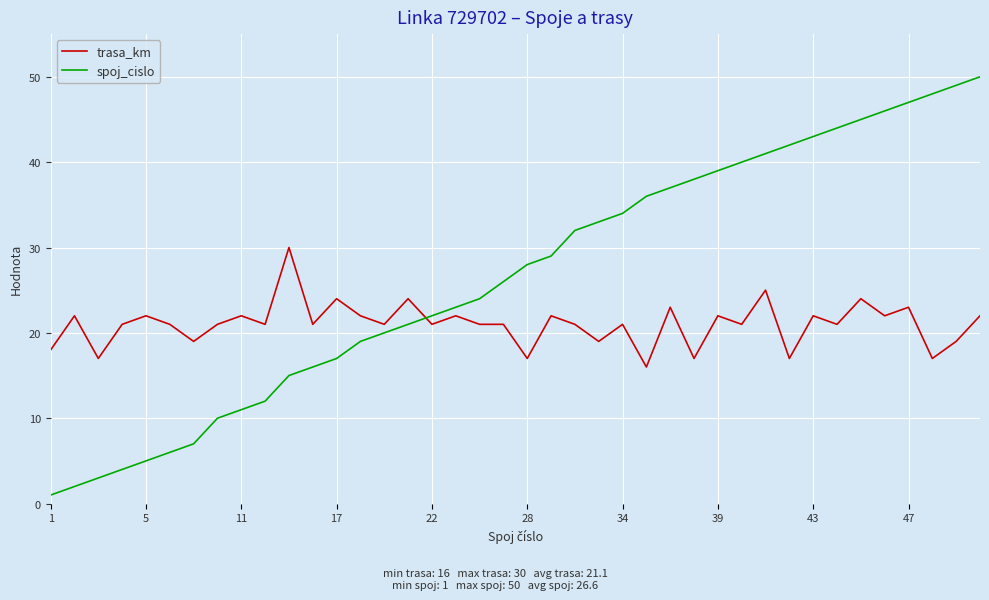

Which series has the largest total across all categories?

spoj_cislo